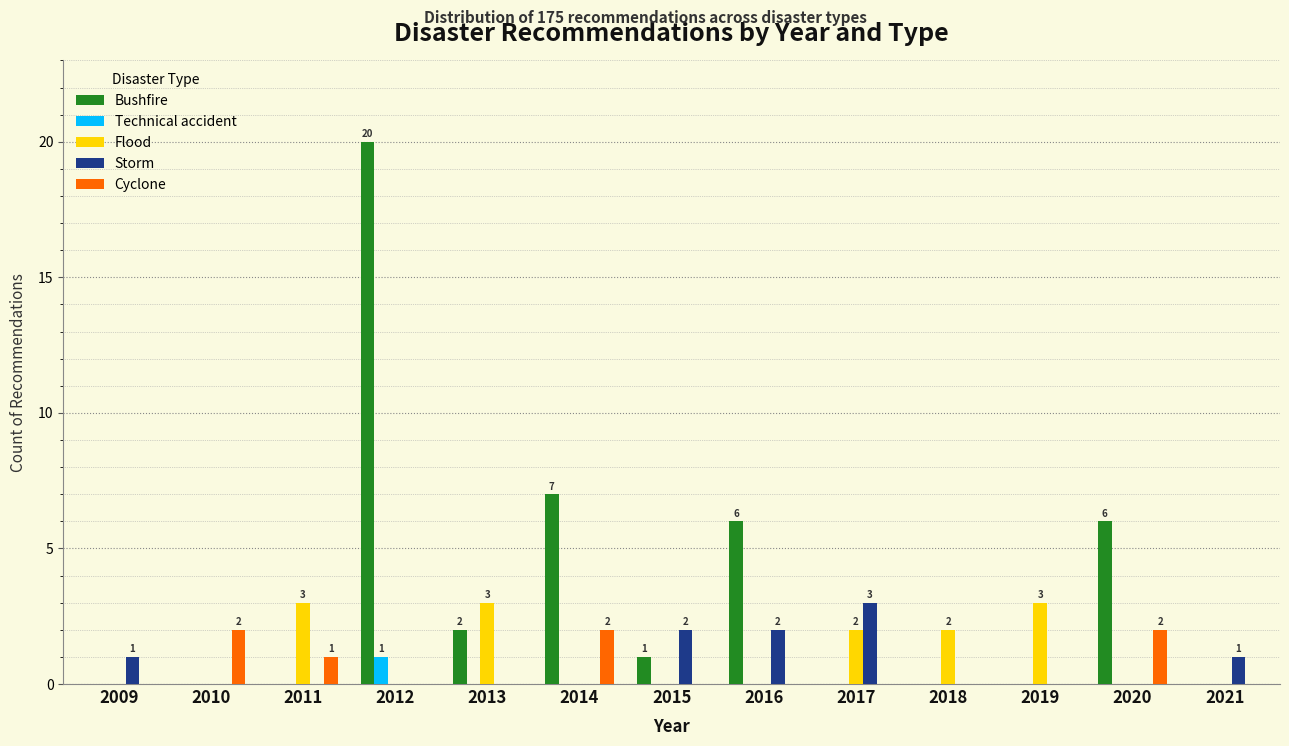

Which label corresponds to the largest value in the chart?

2012